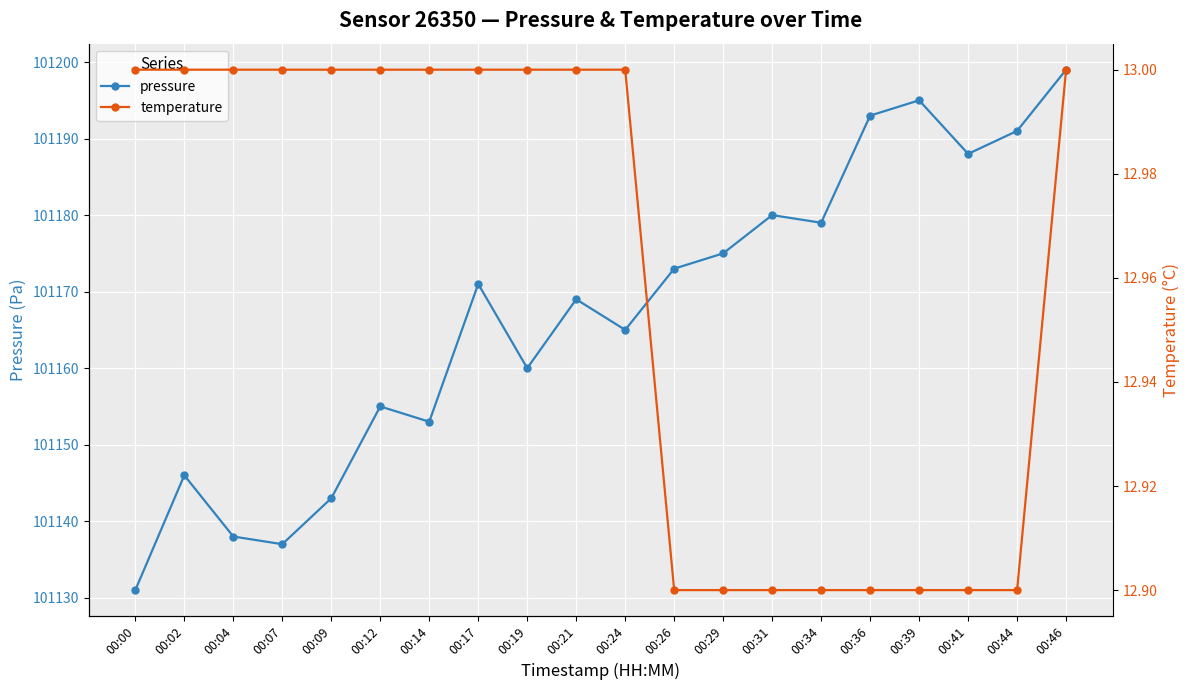

Which label corresponds to the largest value in the chart?

00:46